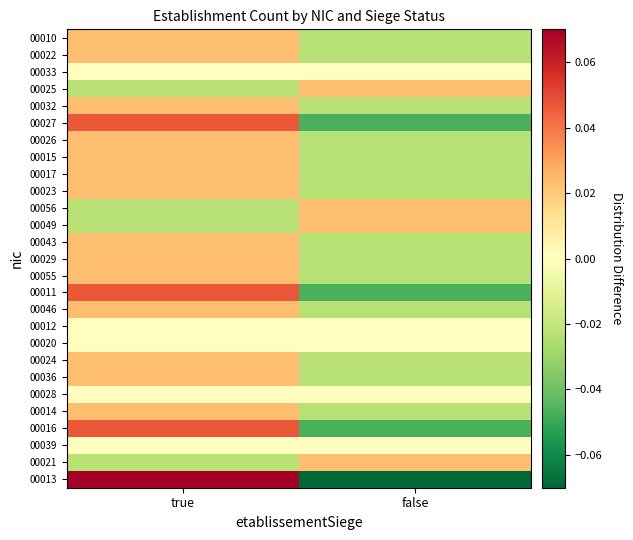

Reading left to right, transcribe all the data shown in this chart.

00013: true=0.1	false=-0.1
00021: true=-0.0	false=0.0
00039: true=0.0	false=0.0
00016: true=0.0	false=-0.0
00014: true=0.0	false=-0.0
00028: true=0.0	false=0.0
00036: true=0.0	false=-0.0
00024: true=0.0	false=-0.0
00020: true=0.0	false=0.0
00012: true=0.0	false=0.0
00046: true=0.0	false=-0.0
00011: true=0.0	false=-0.0
00055: true=0.0	false=-0.0
00029: true=0.0	false=-0.0
00043: true=0.0	false=-0.0
00049: true=-0.0	false=0.0
00056: true=-0.0	false=0.0
00023: true=0.0	false=-0.0
00017: true=0.0	false=-0.0
00015: true=0.0	false=-0.0
00026: true=0.0	false=-0.0
00027: true=0.0	false=-0.0
00032: true=0.0	false=-0.0
00025: true=-0.0	false=0.0
00033: true=0.0	false=0.0
00022: true=0.0	false=-0.0
00010: true=0.0	false=-0.0